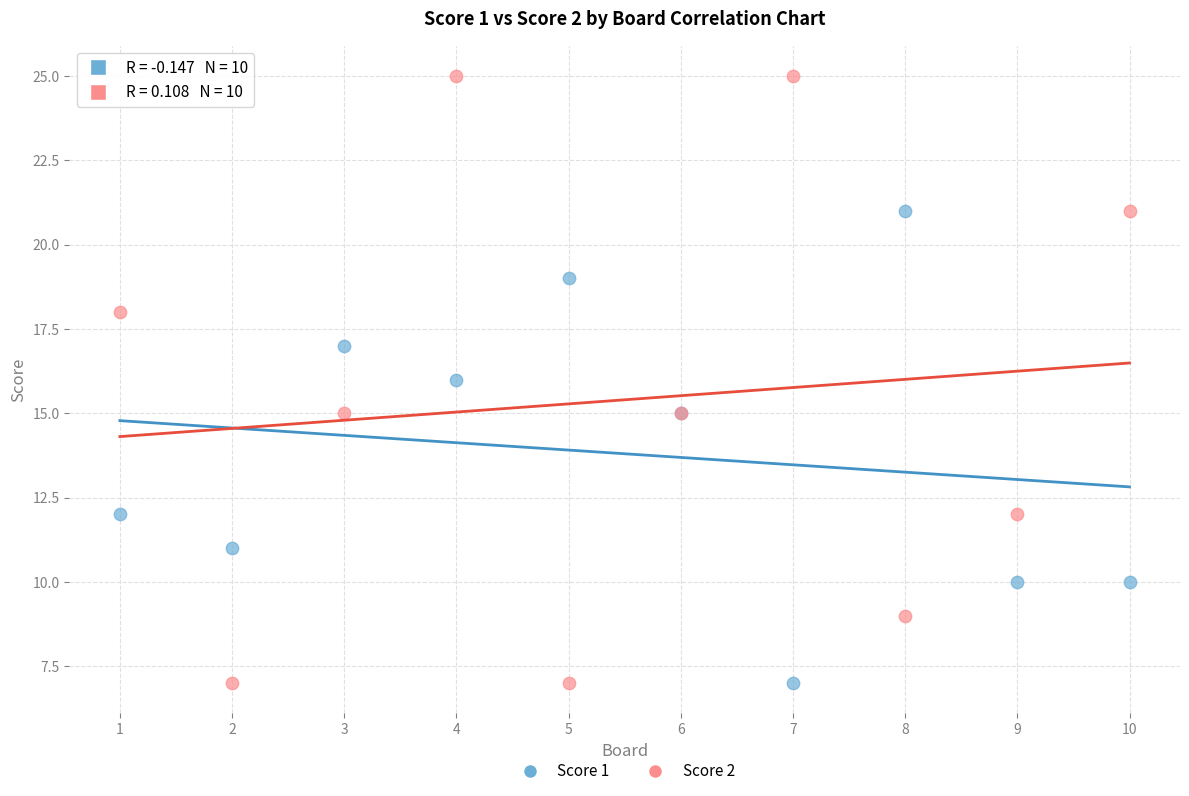

What is the X range (max minus min) for the scatter plot?

9